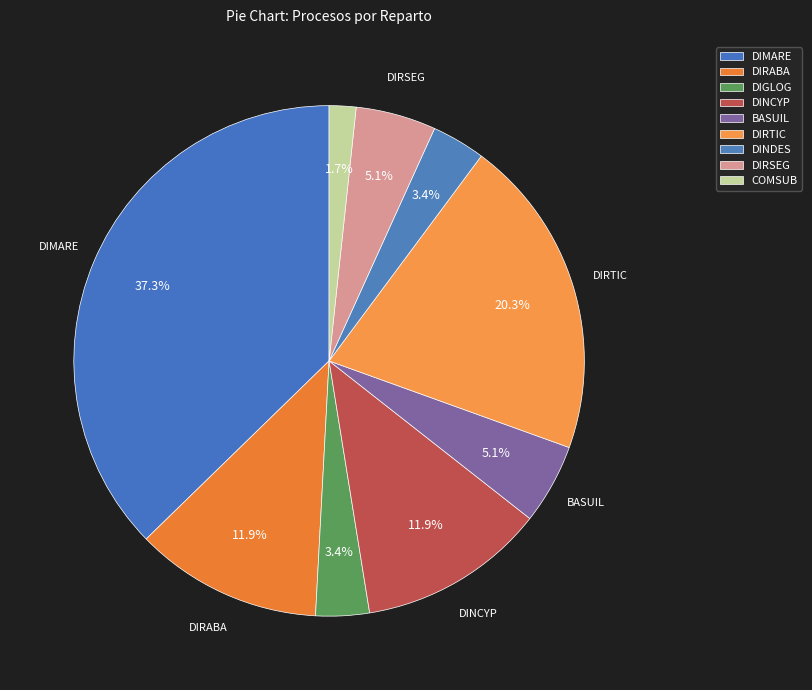

Is the sum of DIRTIC and DIRSEG greater than half?

No